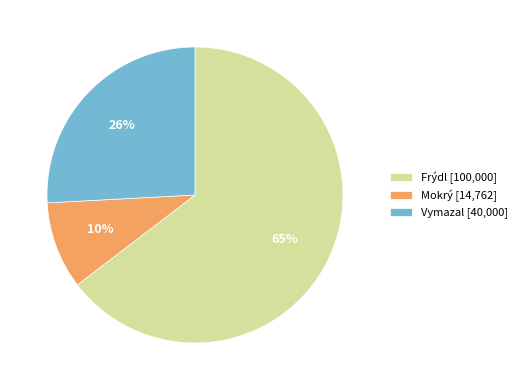

What percentage is the Vymazal slice, to the nearest percent?

26%